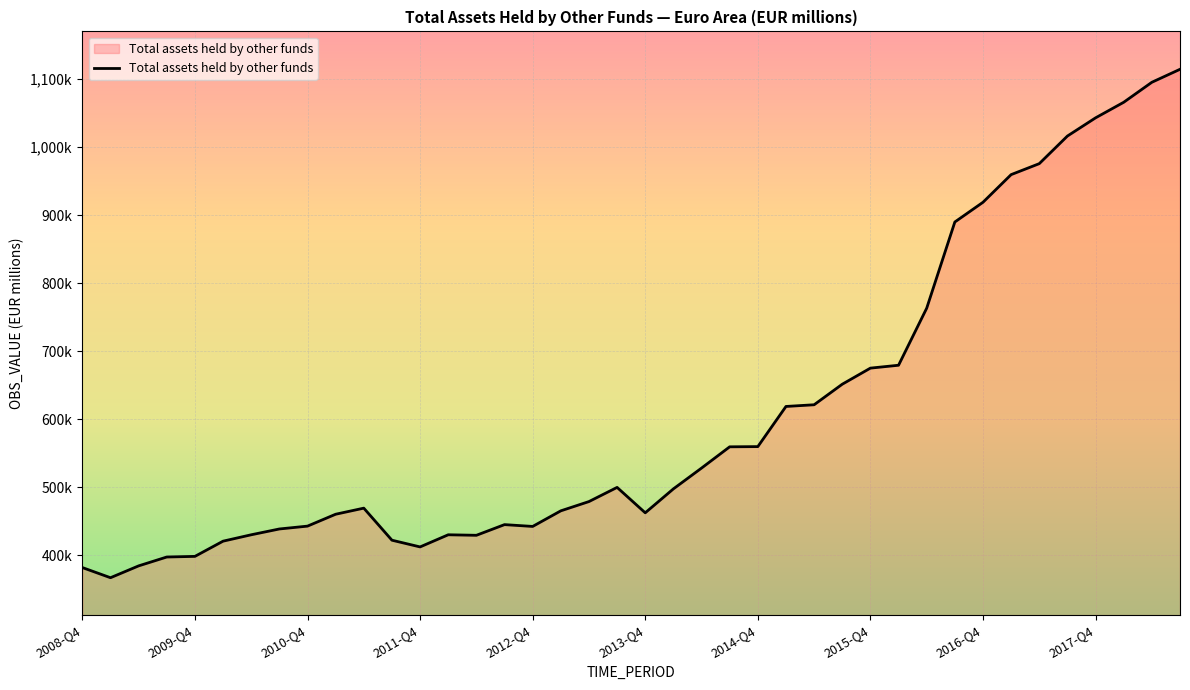

What is the difference between the maximum and minimum values?

747371.0